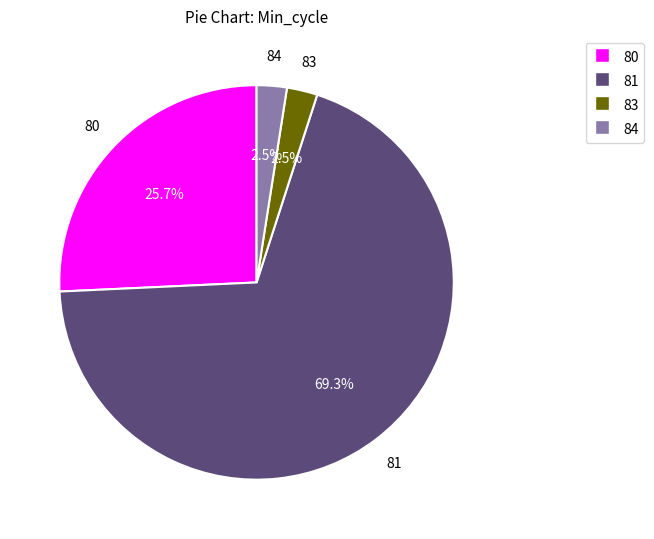

Does any single category account for the majority?

Yes